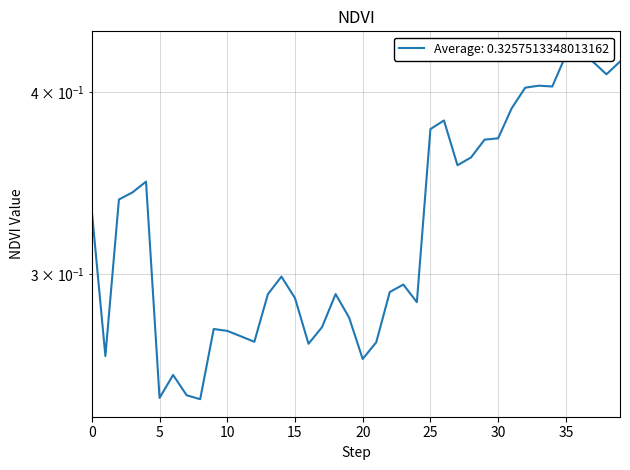

At which category does the chart reach its peak across all series?

36